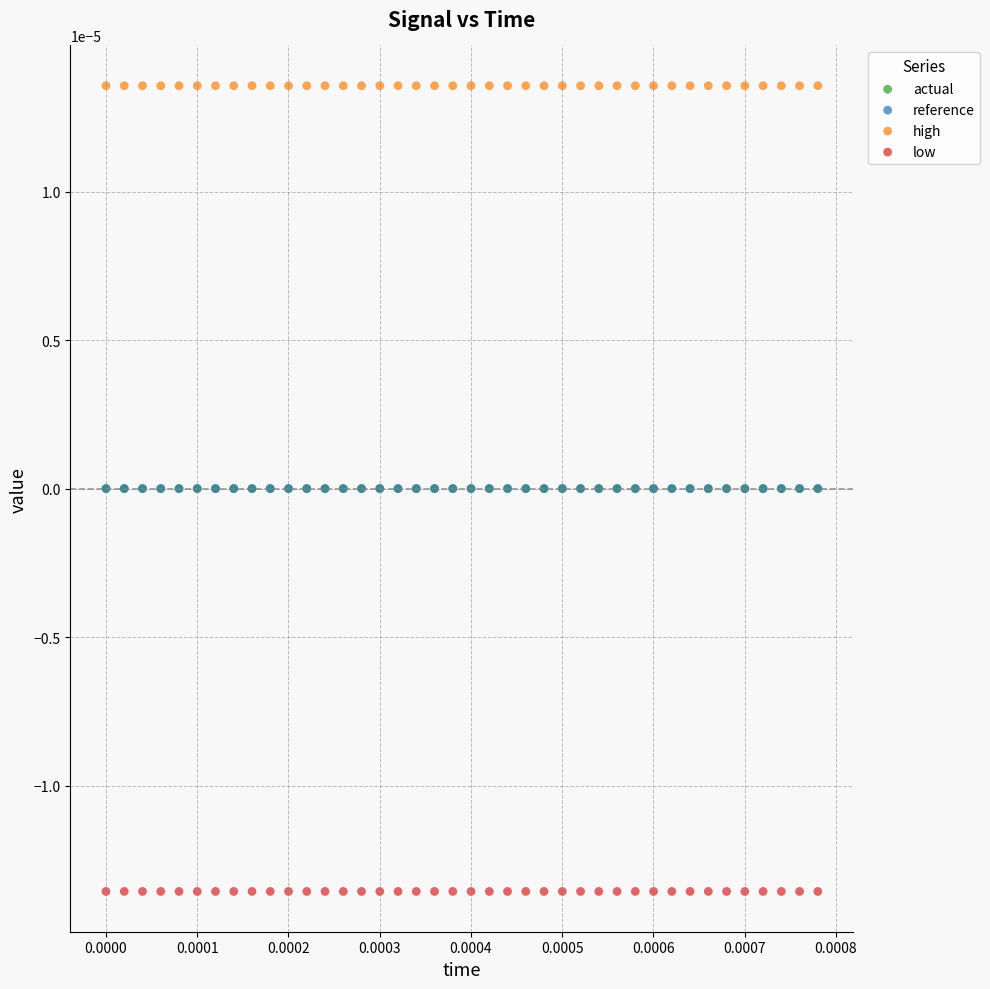

What are all the series names shown in the legend?

actual, reference, high, low